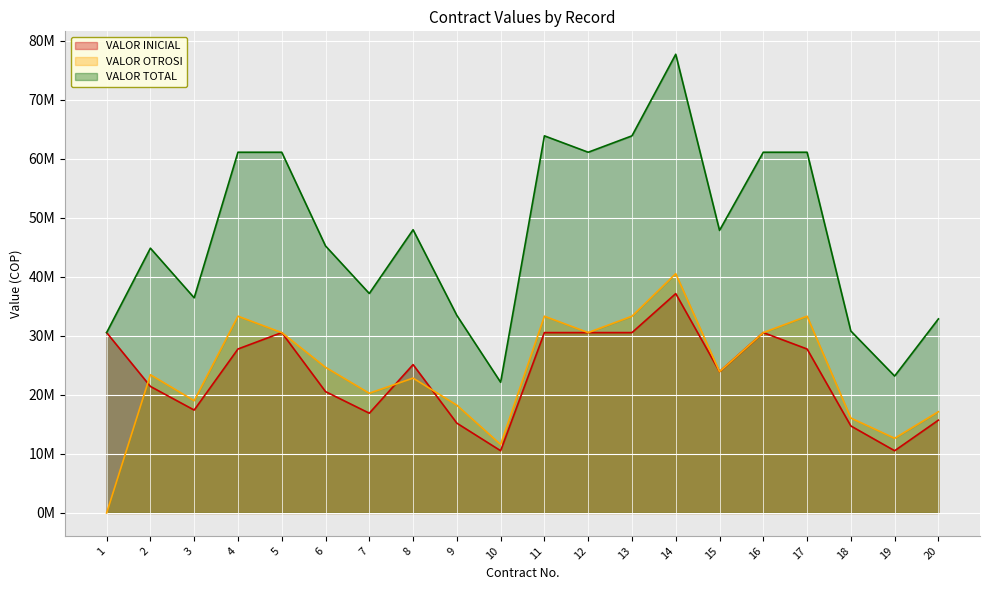

What is the total value across all series at 5?

122275408